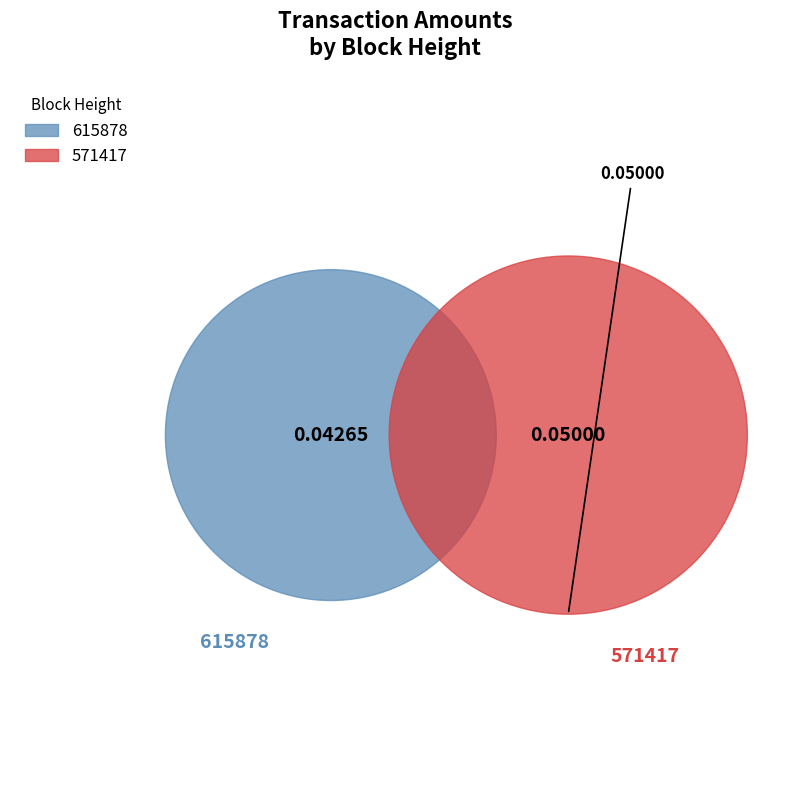

What percentage do 615878 and 571417 together represent?

100.0%